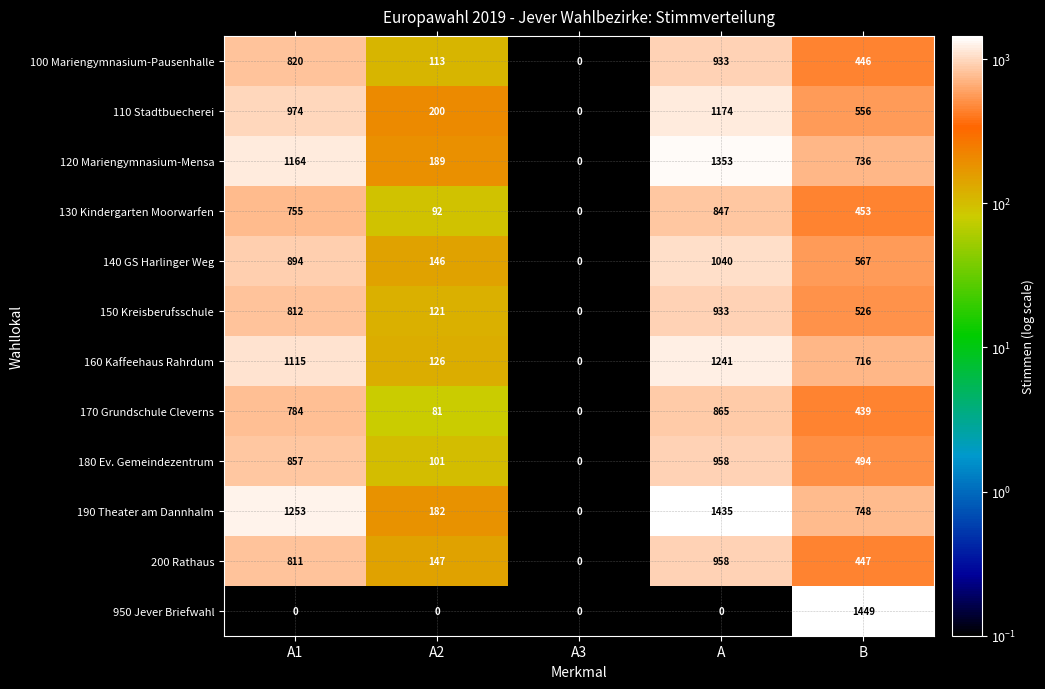

Which category has the lowest value in the 120 Mariengymnasium-Mensa series?

A3